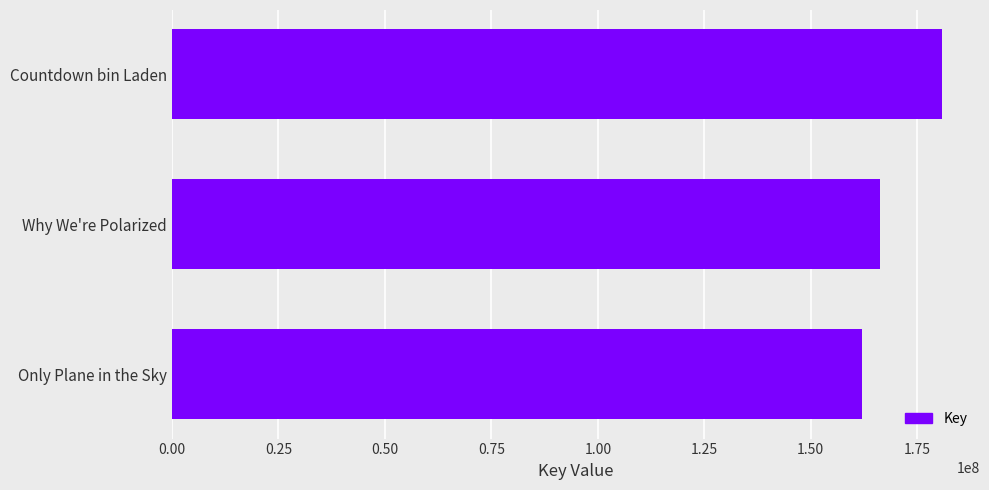

List the labels in order of value, largest first.

Countdown bin Laden, Why We're Polarized, Only Plane in the Sky